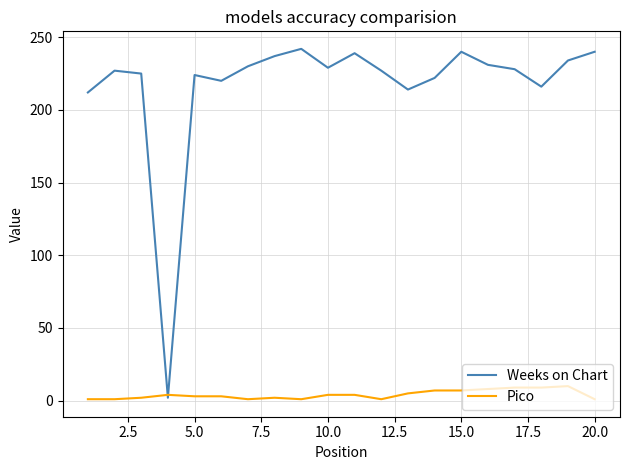

What is the maximum value shown in the chart?

242